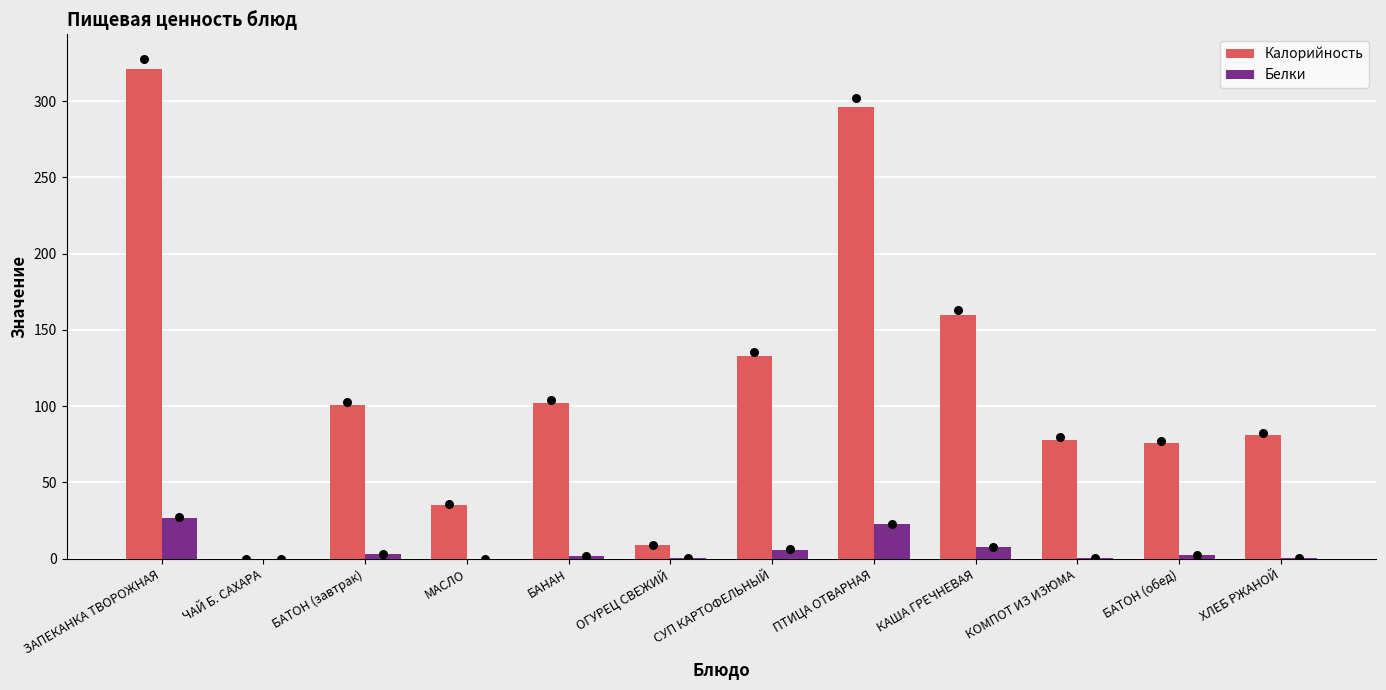

Which series has the largest total across all categories?

Калорийность